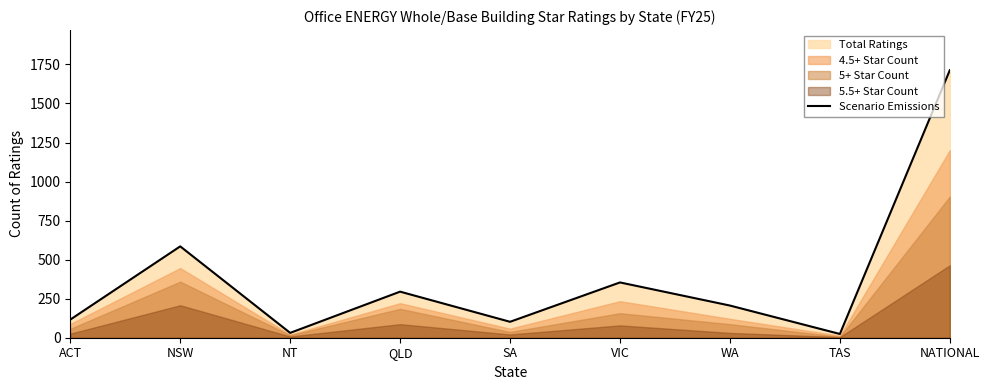

What is the difference between the second highest and minimum values?

561